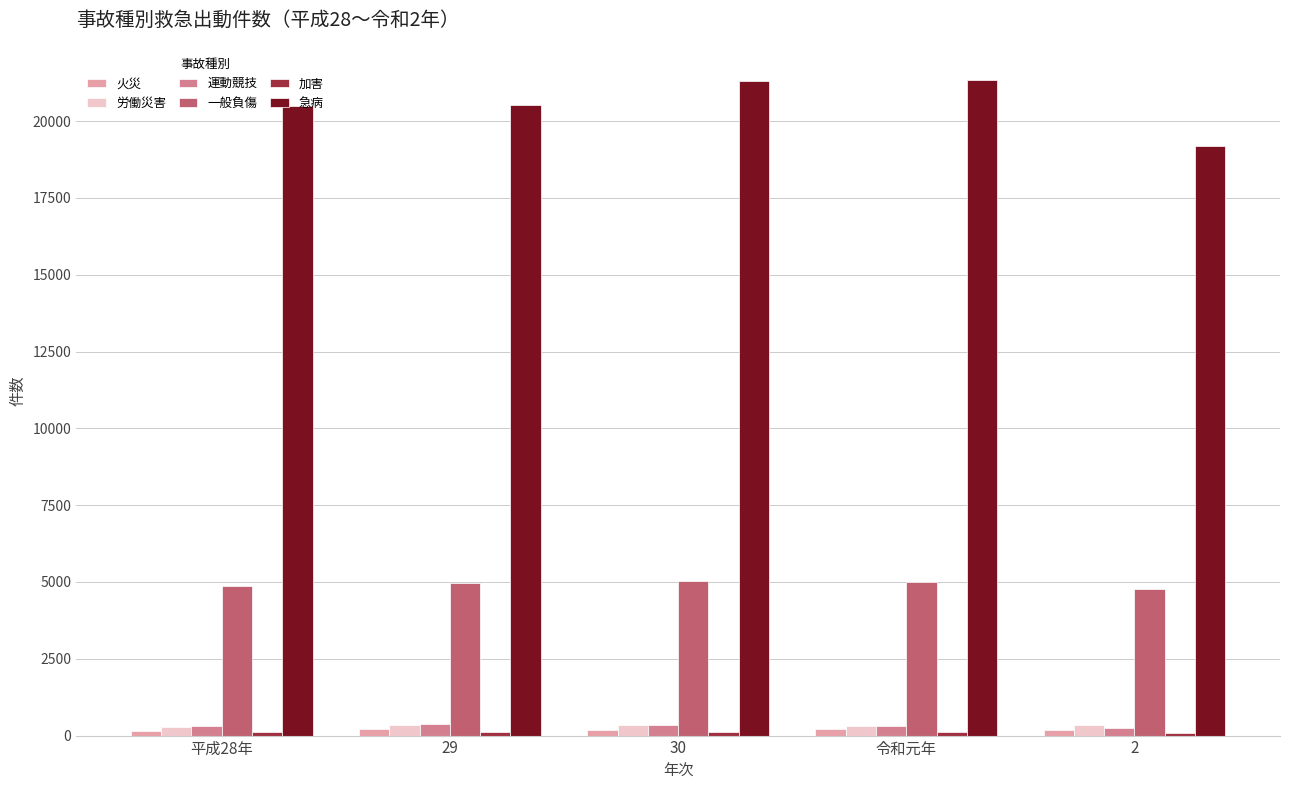

How many values in the 急病 series are below 20520?

2